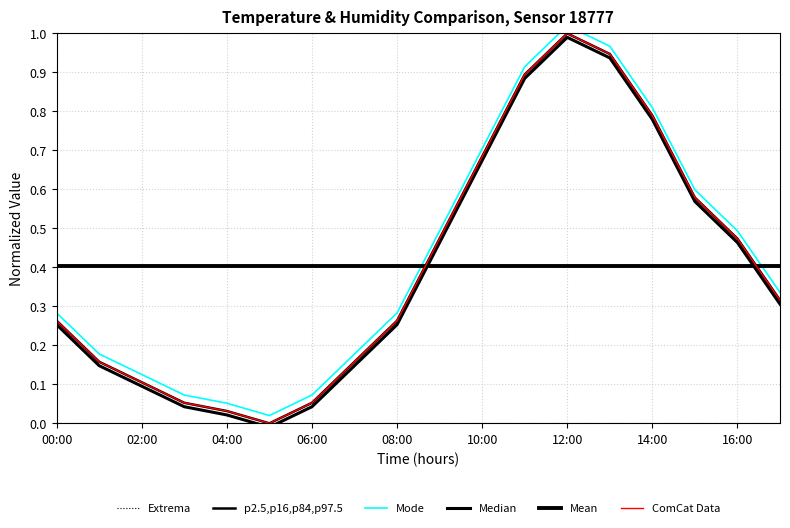

What is the difference between the ComCat Data values at 17 and 11?

0.6